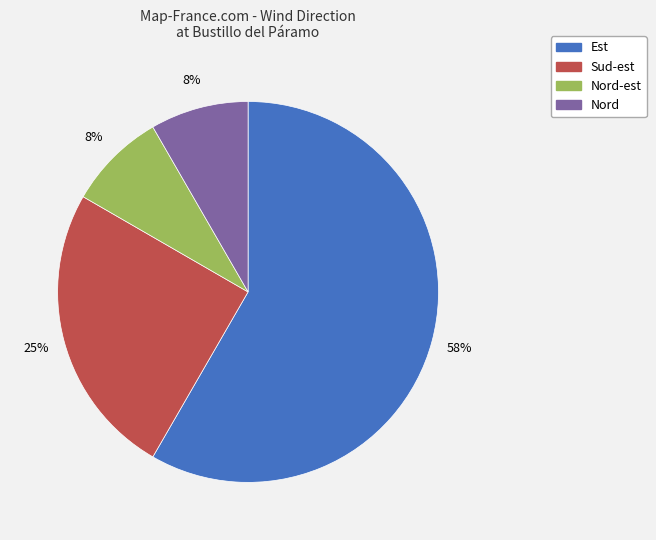

To the nearest percent, what is the average slice percentage?

25%